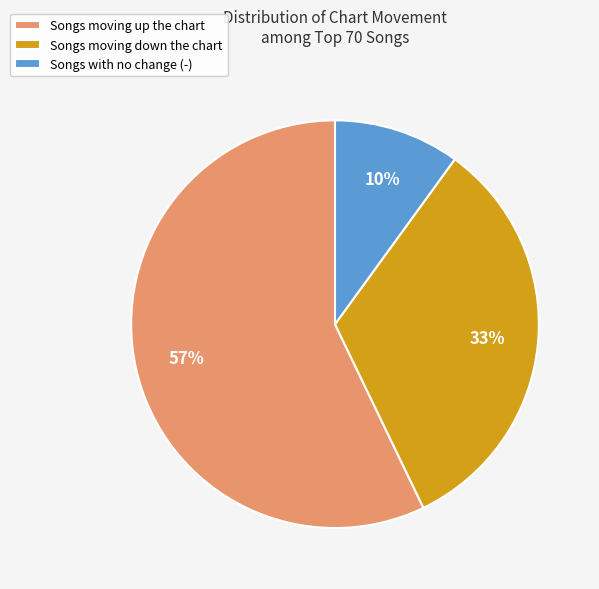

Which category has the smallest portion of the pie?

Songs with no change (-)